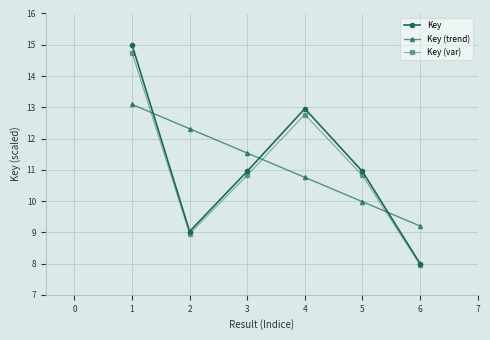

What is the value of the Key (trend) point at the 2nd from the left?

12.3